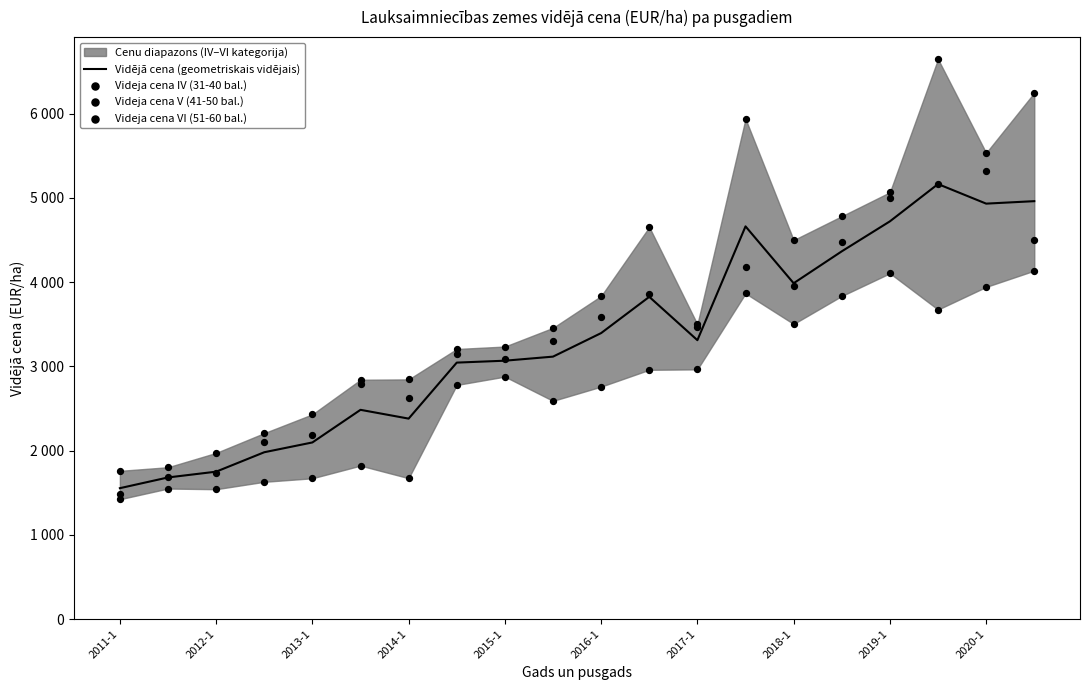

At how many categories does at least one series exceed 4053?

8